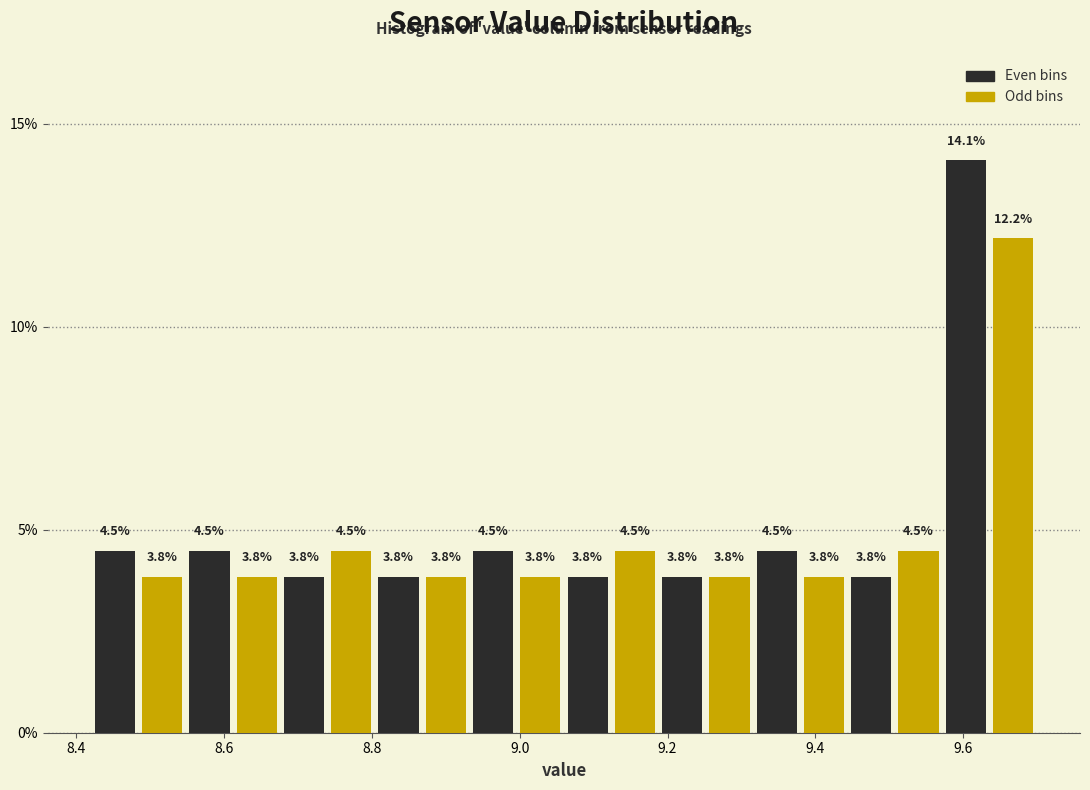

Around what value on the x-axis is the tallest bar? Give the approximate position of its centre, as read against the axis.

9.60